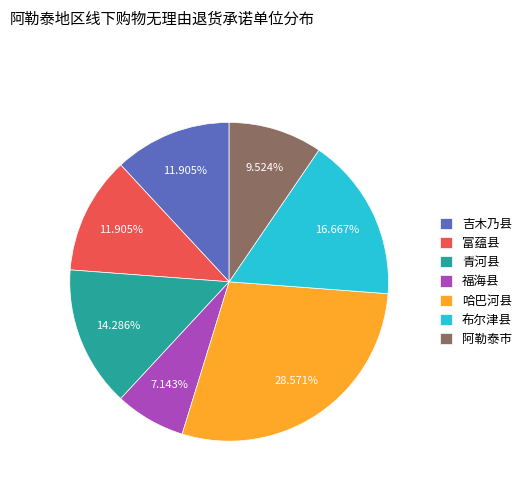

Approximately how many times larger is the value at 哈巴河县 compared to 吉木乃县?

2.4